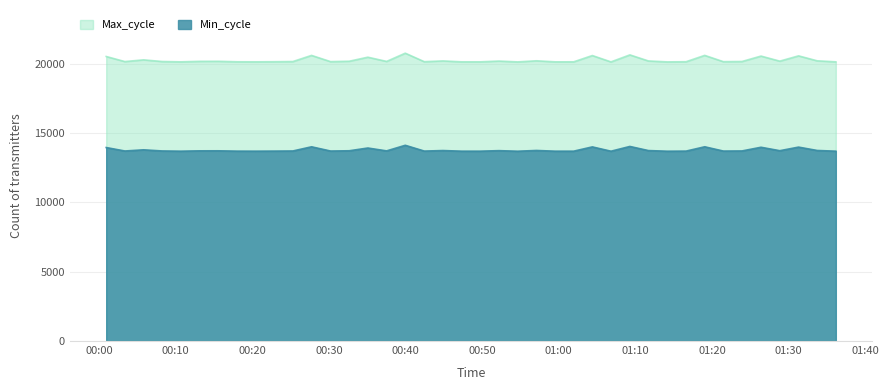

What is the minimum value shown in the chart?

13691.8